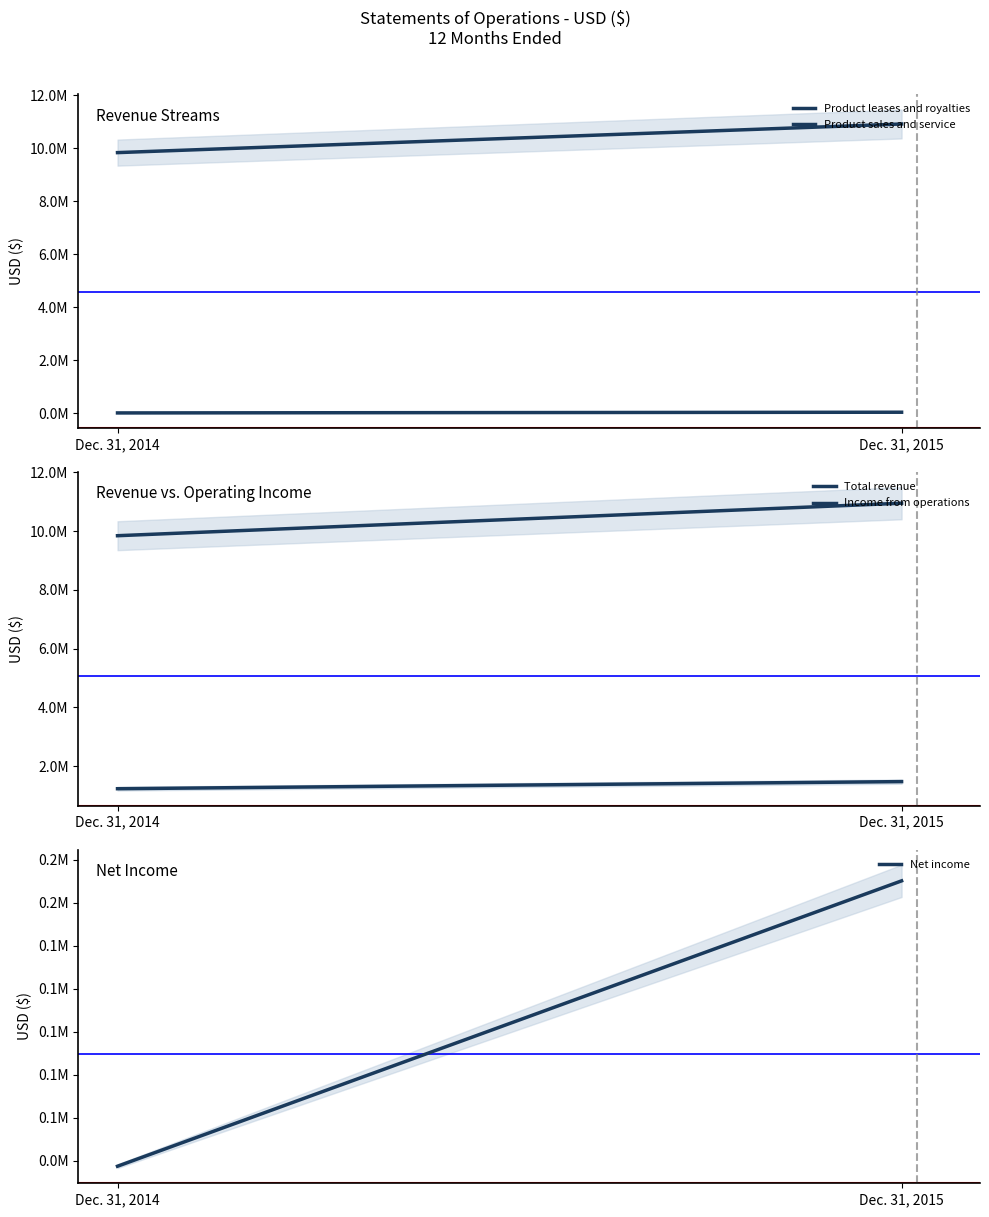

Is this an area chart (filled region under the line)?

No